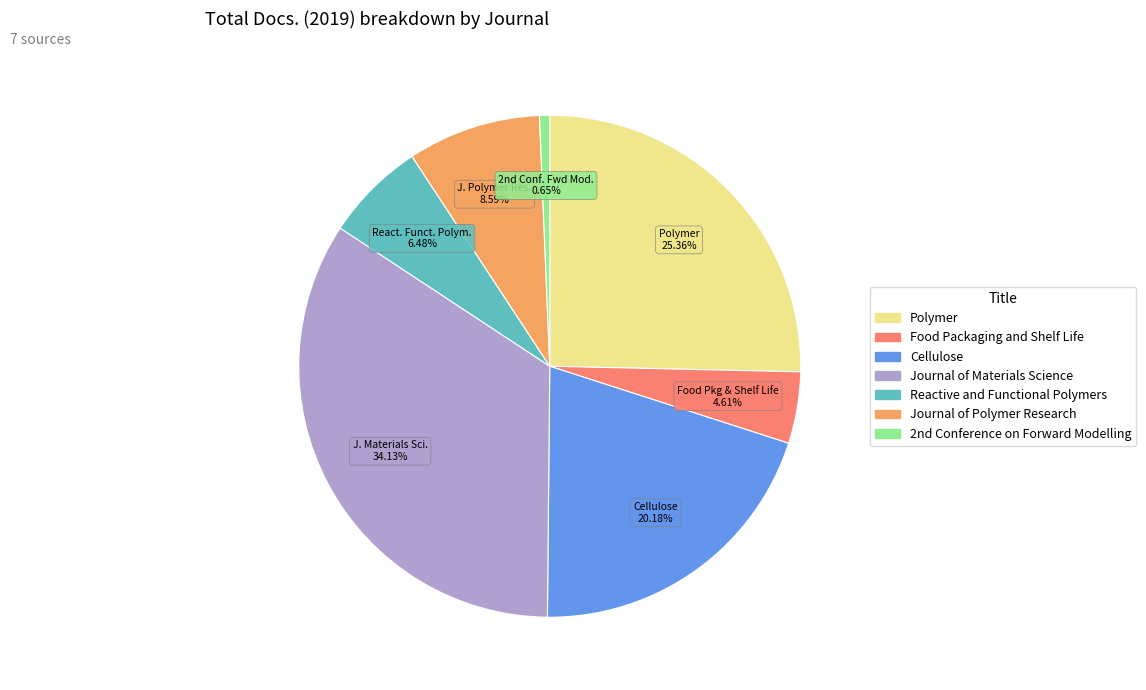

Rank the categories by value from highest to lowest.

Journal of Materials Science, Polymer, Cellulose, Journal of Polymer Research, Reactive and Functional Polymers, Food Packaging and Shelf Life, 2nd Conference on Forward Modelling